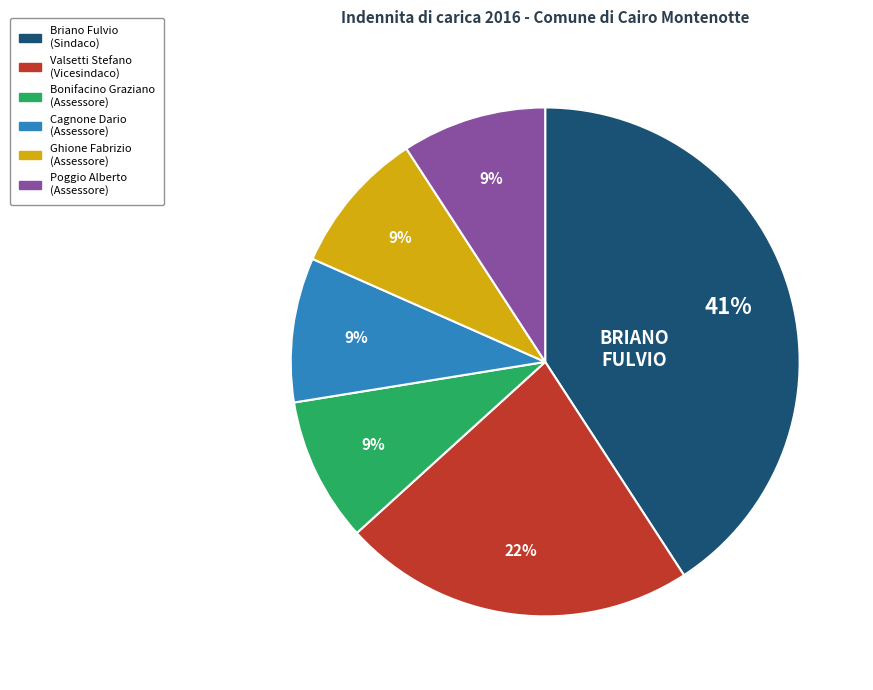

Does any single category account for the majority?

No